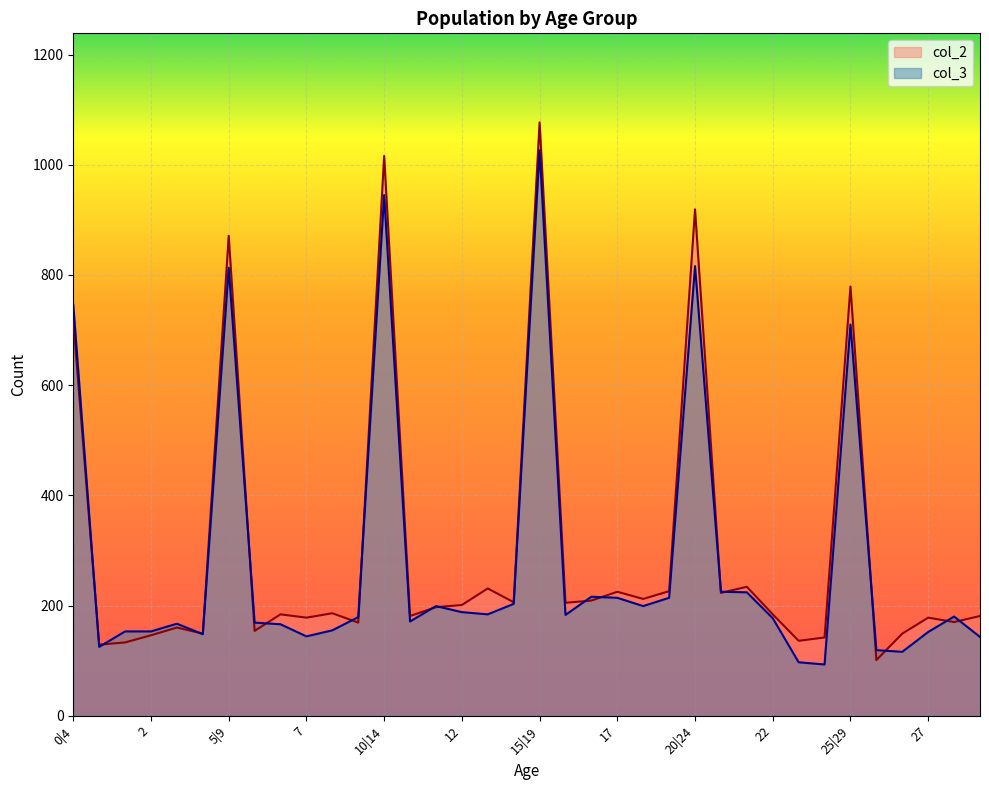

What is the sum of all col_3 values?

10112